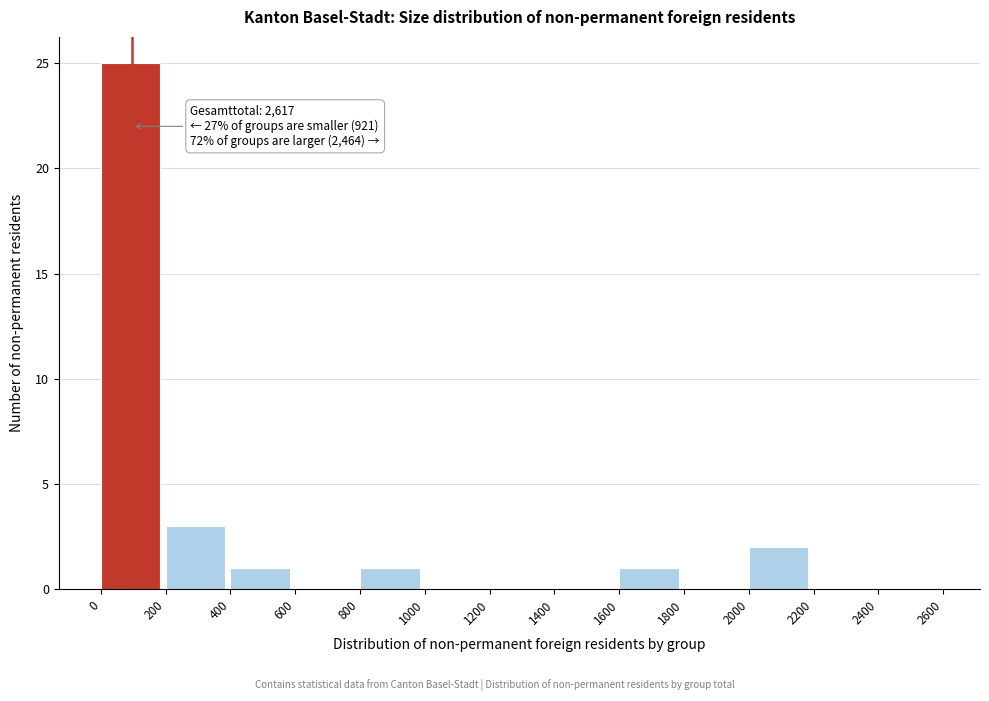

Over which range of the x-axis is the bar tallest?

0 to 200